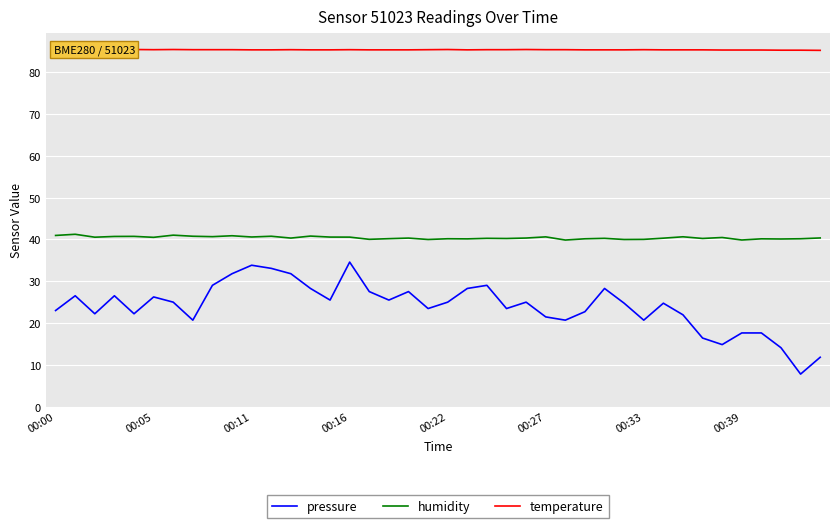

What is the sum of all pressure values?

960.7